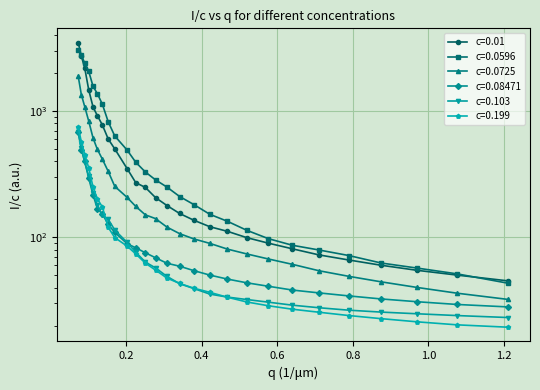

Which series has the largest range (max minus min)?

c=0.01